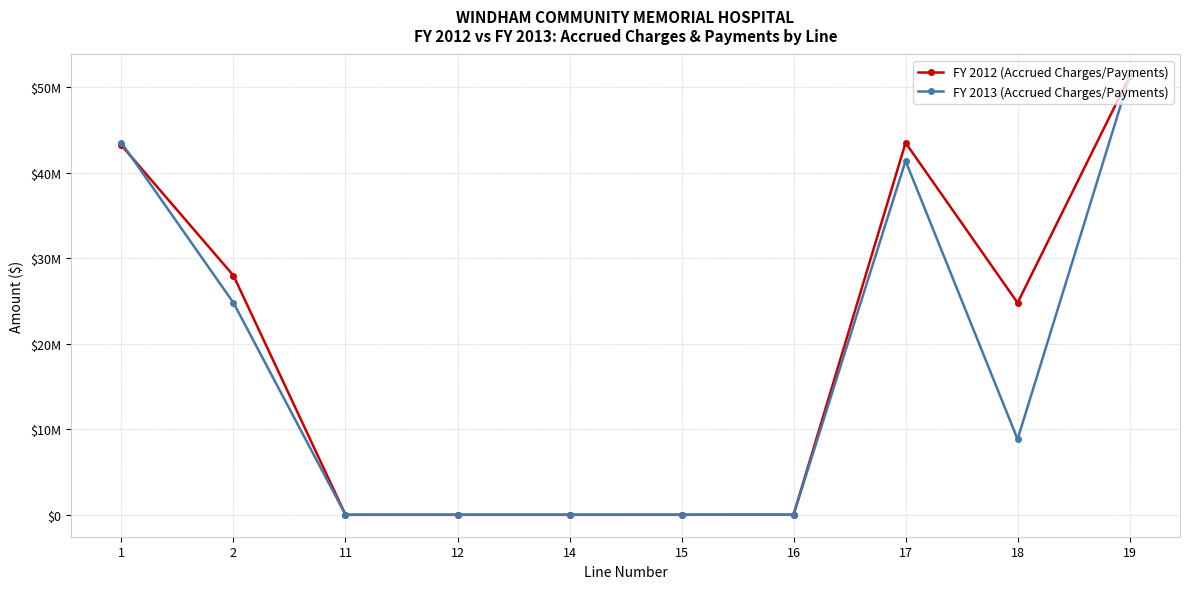

In FY 2013 (Accrued Charges/Payments), how many points are lower than both neighbors (excluding endpoints)?

3